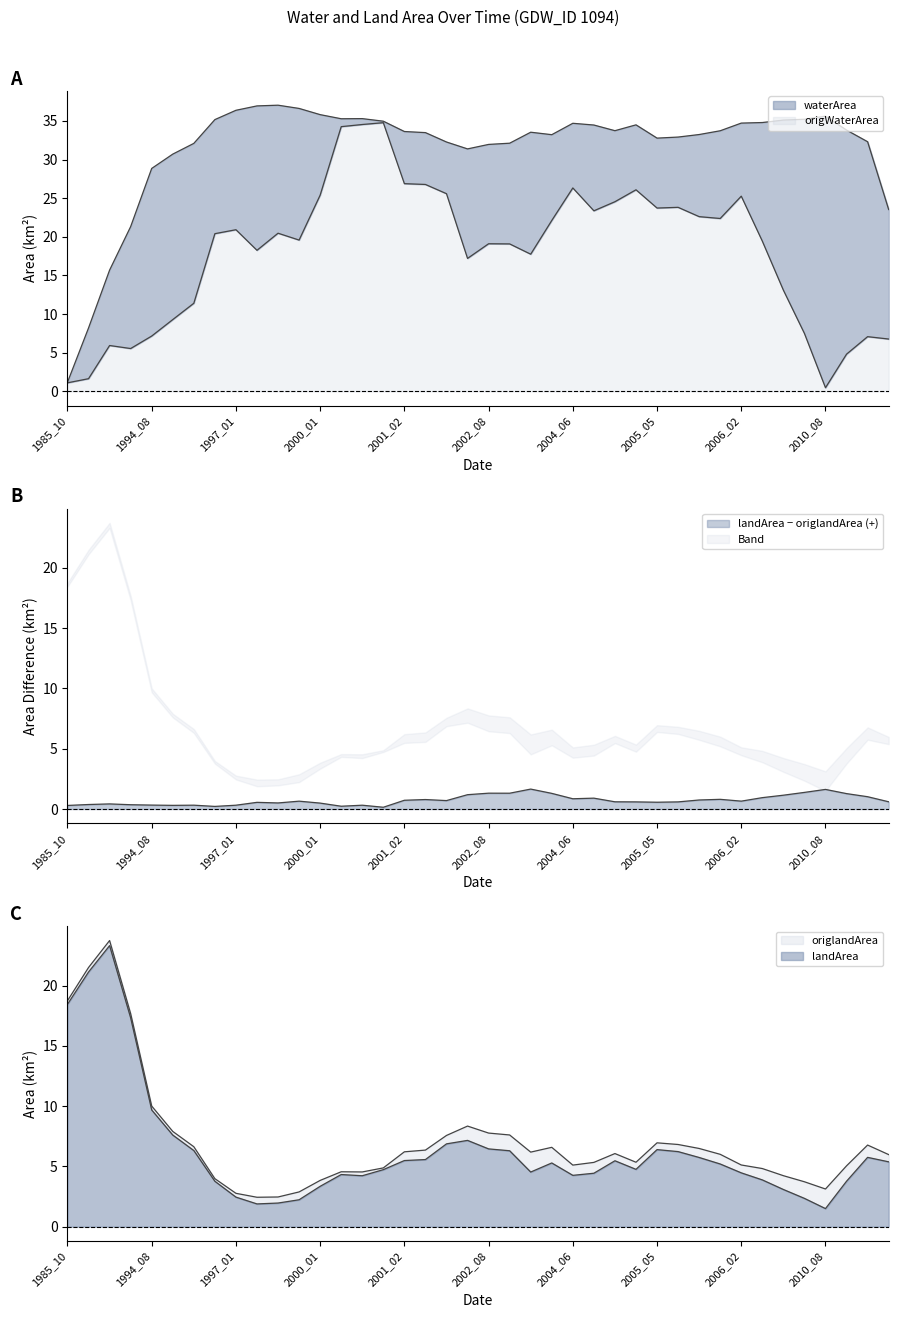

At how many categories does at least one series exceed 4?

40